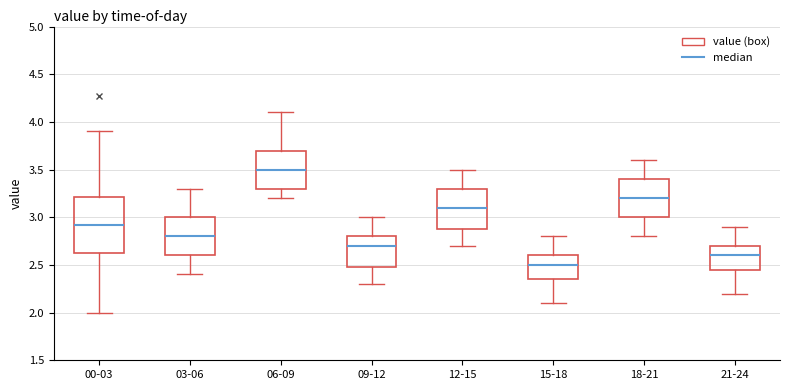

Reading left to right, read every box against the y-axis: the position of its median line, the range the box covers, and the ends of its whiskers. The values are not printed on the chart, so give them approximately, as read against the axis.

00-03: median 2.90, box 2.60 to 3.20, whiskers 2.00 to 3.90
03-06: median 2.80, box 2.60 to 3.00, whiskers 2.40 to 3.30
06-09: median 3.50, box 3.30 to 3.70, whiskers 3.20 to 4.10
09-12: median 2.70, box 2.50 to 2.80, whiskers 2.30 to 3.00
12-15: median 3.10, box 2.90 to 3.30, whiskers 2.70 to 3.50
15-18: median 2.50, box 2.35 to 2.60, whiskers 2.10 to 2.80
18-21: median 3.20, box 3.00 to 3.40, whiskers 2.80 to 3.60
21-24: median 2.60, box 2.45 to 2.70, whiskers 2.20 to 2.90